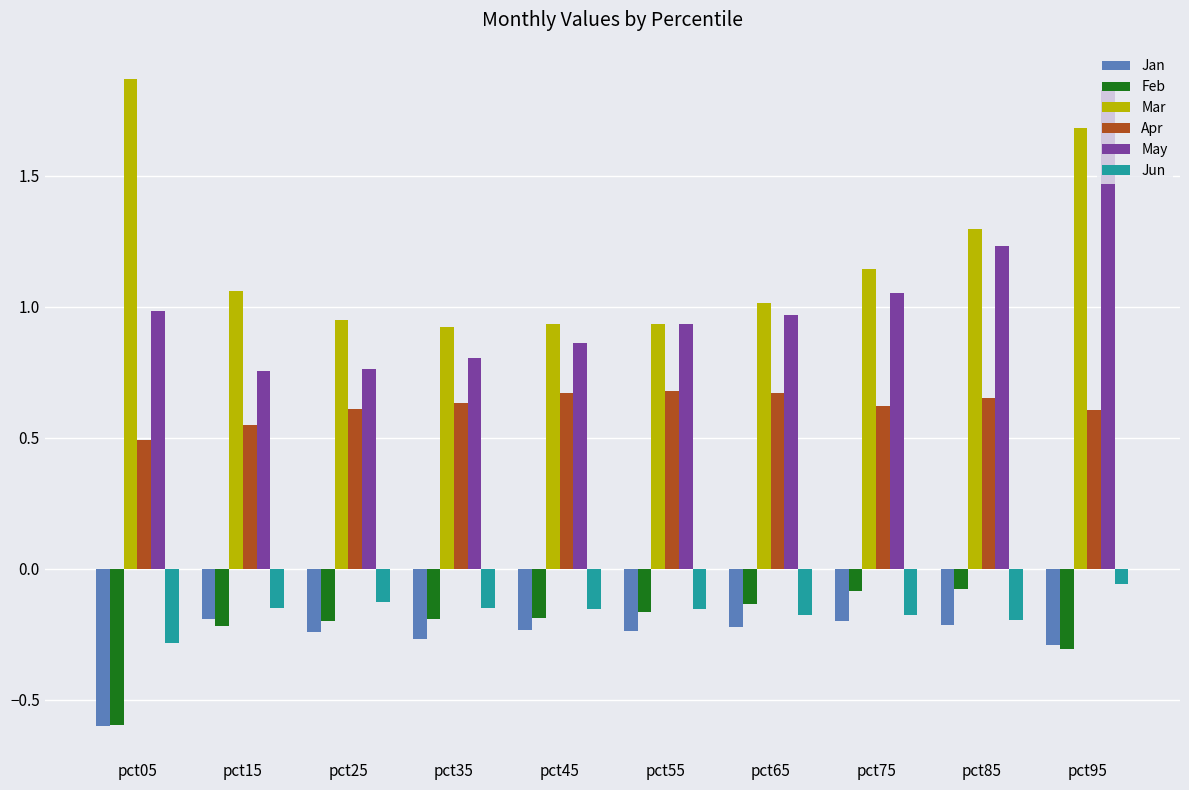

Which category has the highest value in the Mar series?

pct05